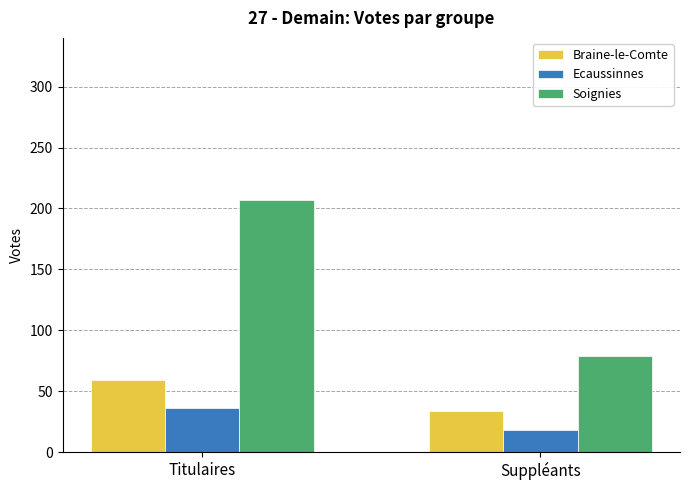

Count the Soignies values in the range 79 to 207.

2